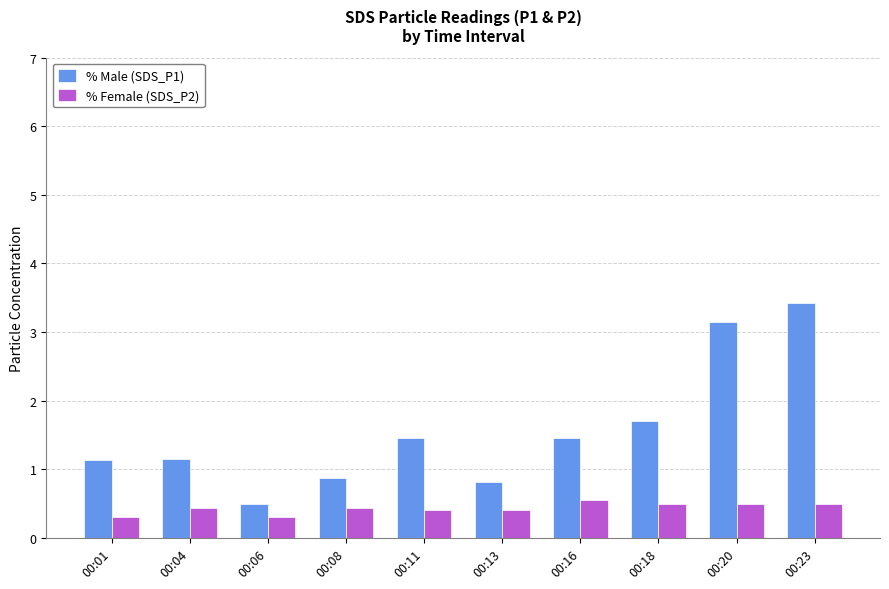

True or false: % Male (SDS_P1) has a value of 0.4 at 00:18.

False